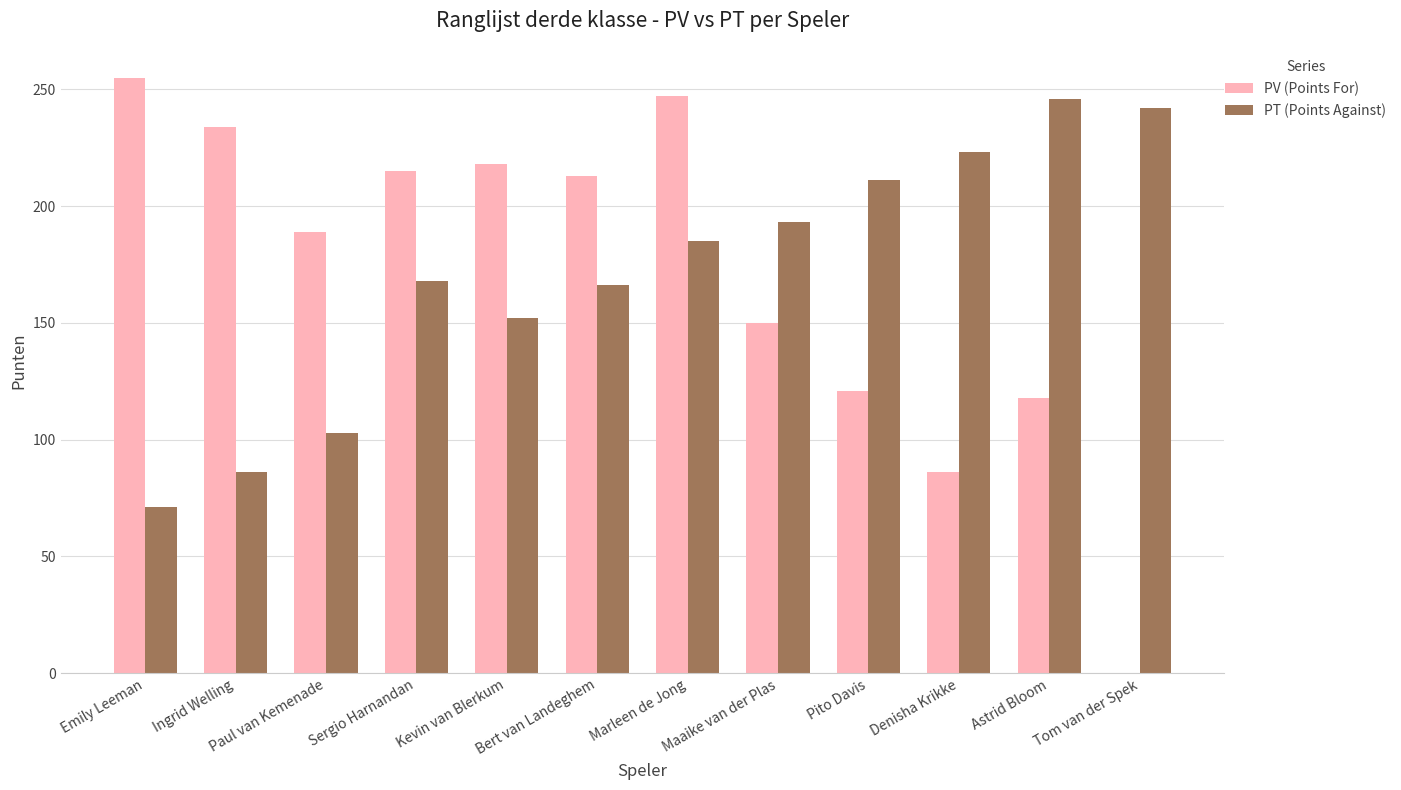

What is the total value across all series at Astrid Bloom?

364